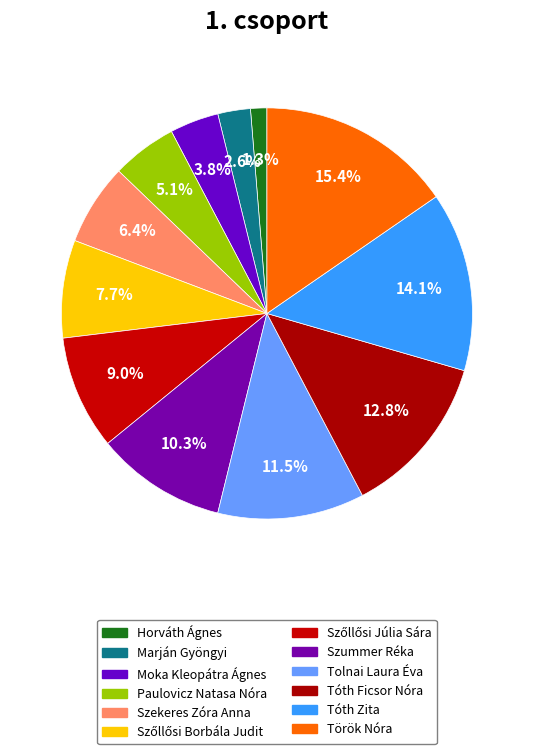

Which category has the biggest portion of the pie?

Török Nóra